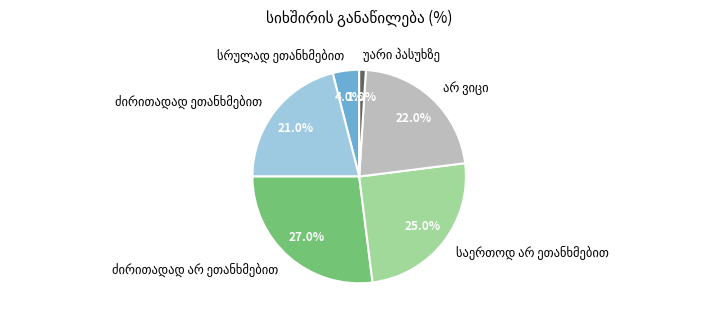

To the nearest percent, what is the average slice percentage?

17%